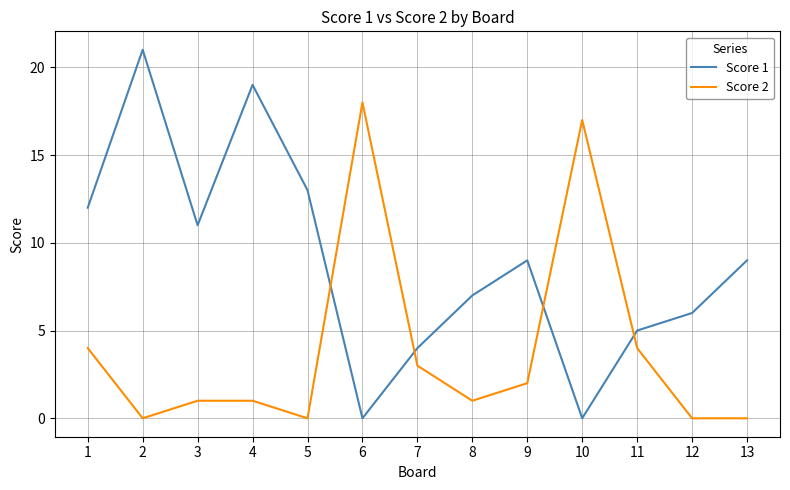

After their last crossing, which series has the higher values: Score 1 or Score 2?

Score 1